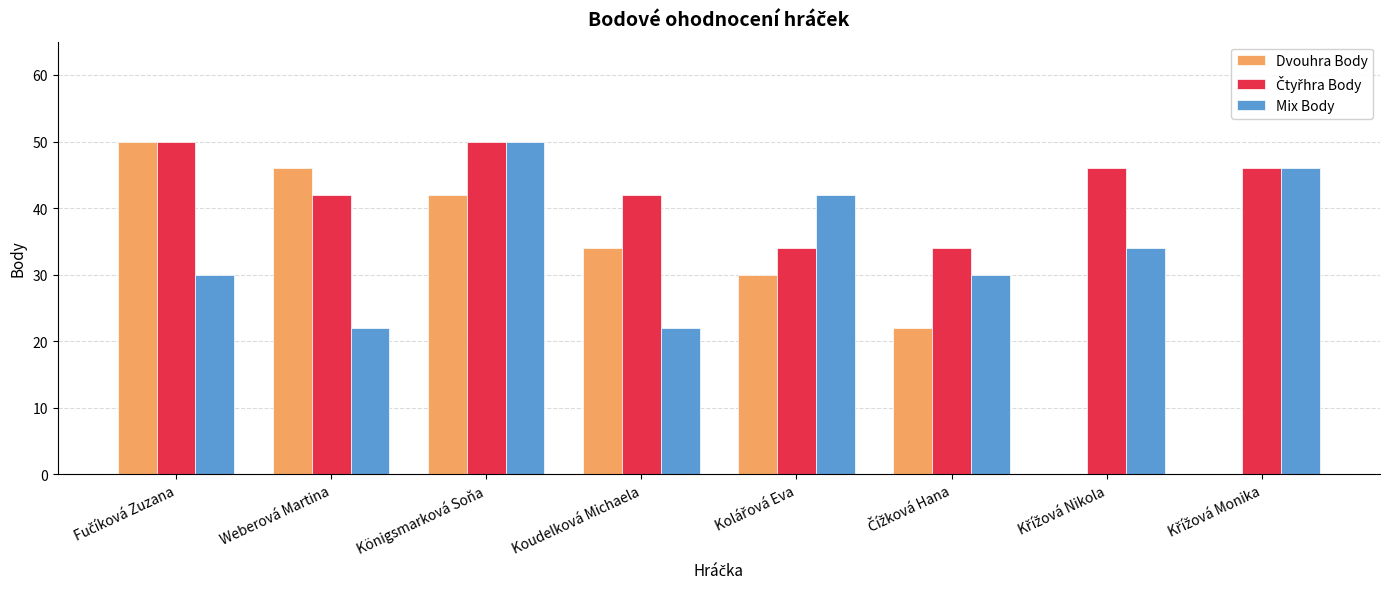

What is the maximum value shown in the chart?

50